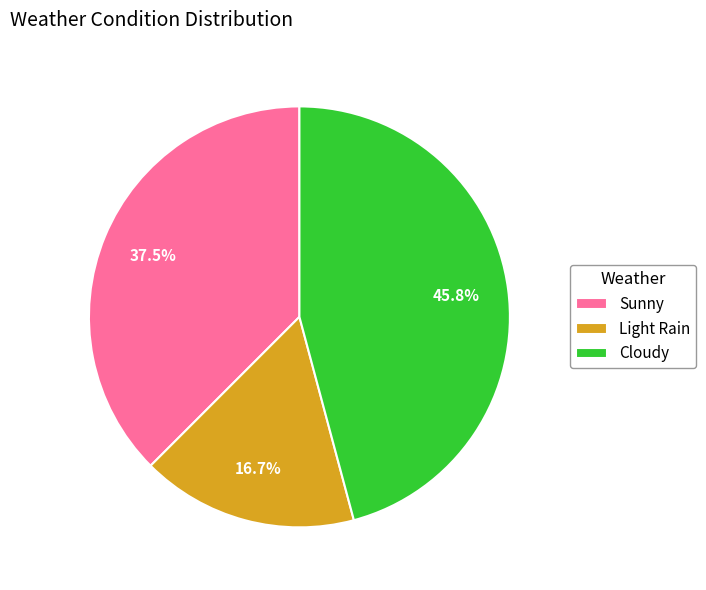

What is the ratio of the value at Light Rain to the value at Sunny?

0.4